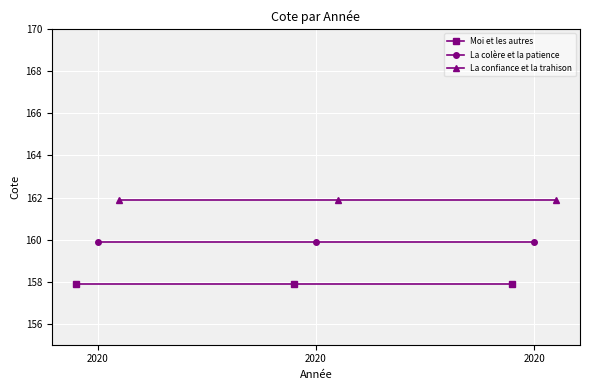

How many lines are shown in the chart?

3